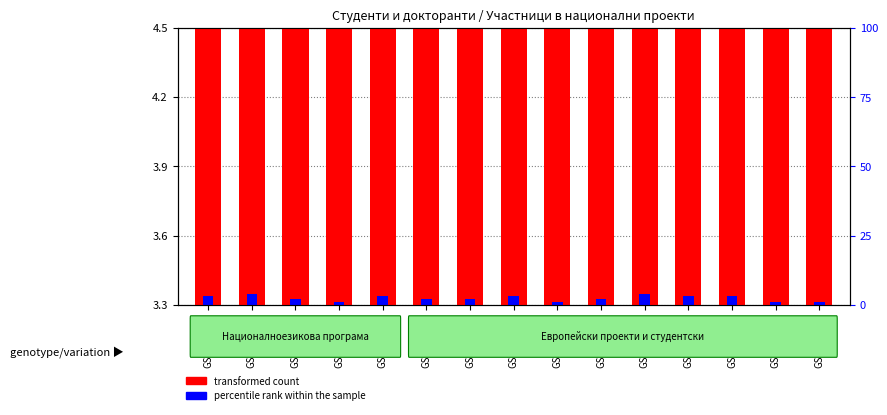

What is the approximate value of transformed count at GSM921332?

3.9